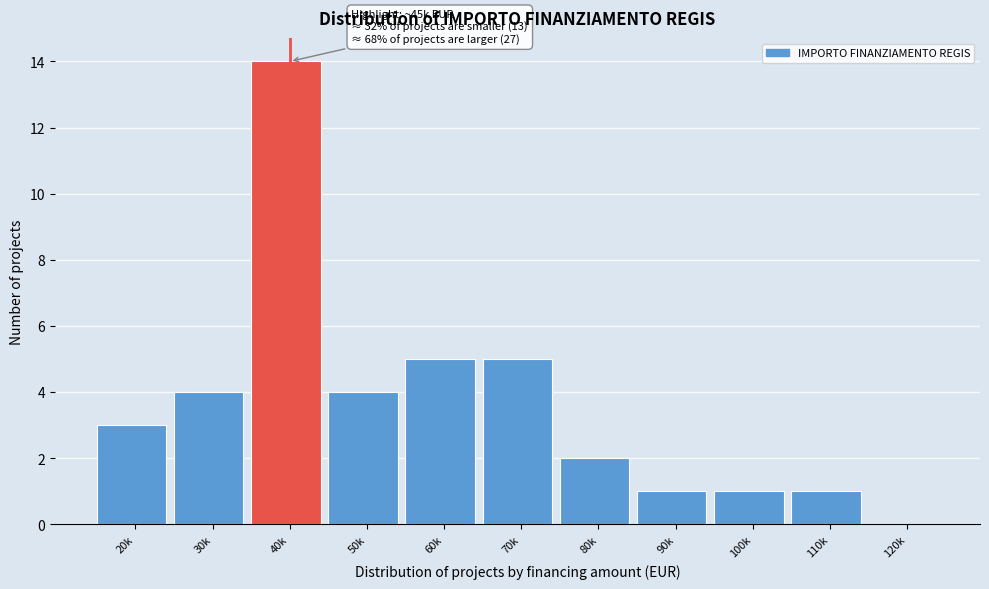

Reading right to left, transcribe all the data shown in this chart.

120k=0	110k=1	100k=1	90k=1	80k=2	70k=5	60k=5	50k=4	40k=14	30k=4	20k=3